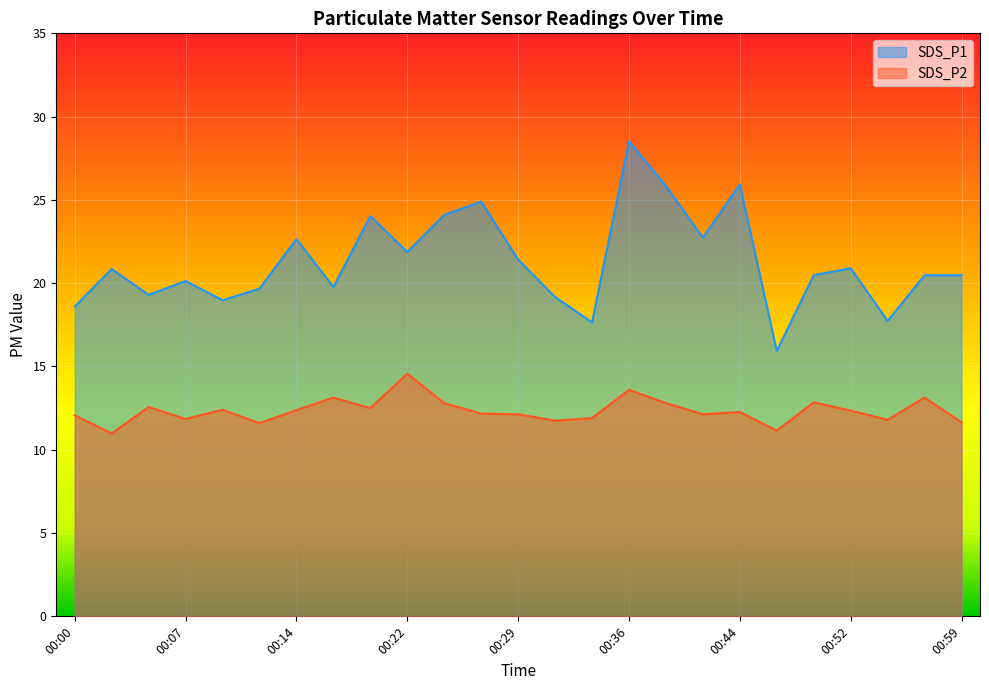

Where does the SDS_P1 series first go above 20?

00:02